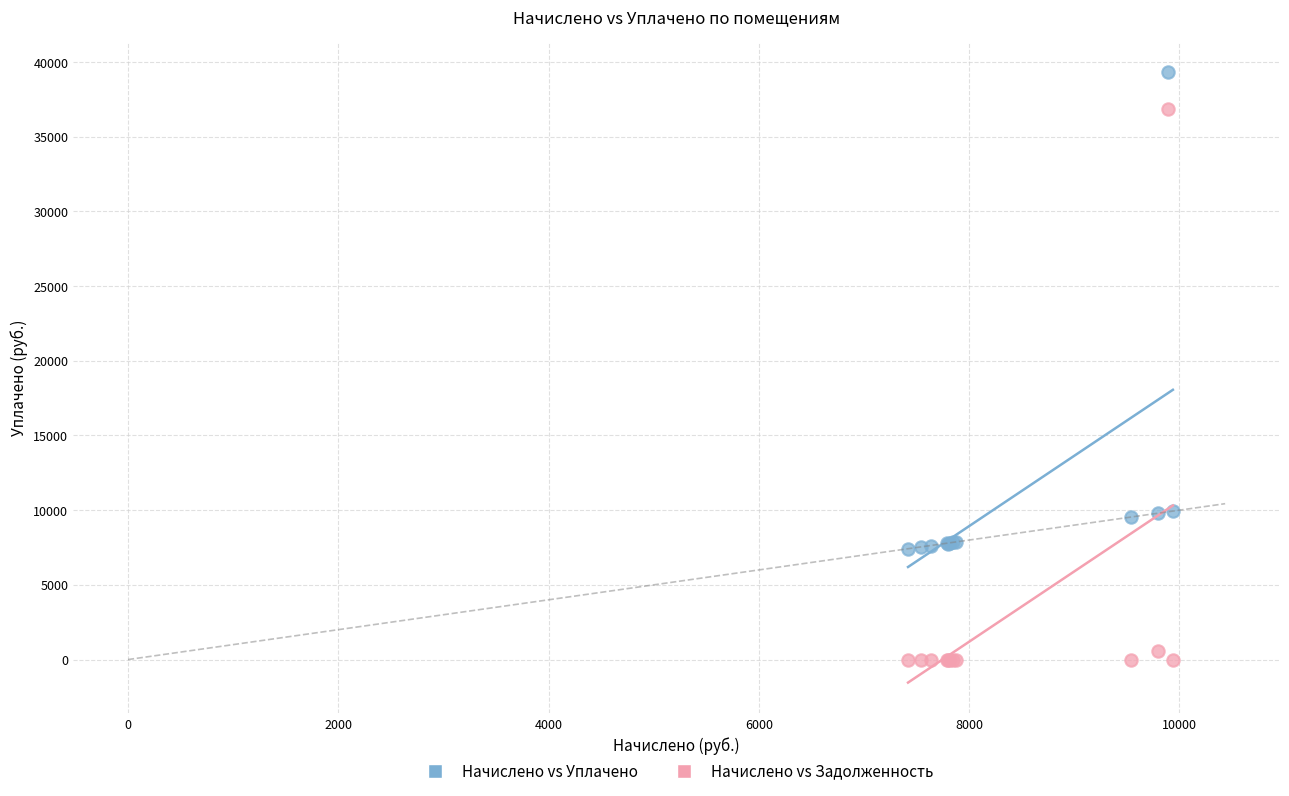

Which series reaches the maximum Y coordinate?

Начислено vs Уплачено